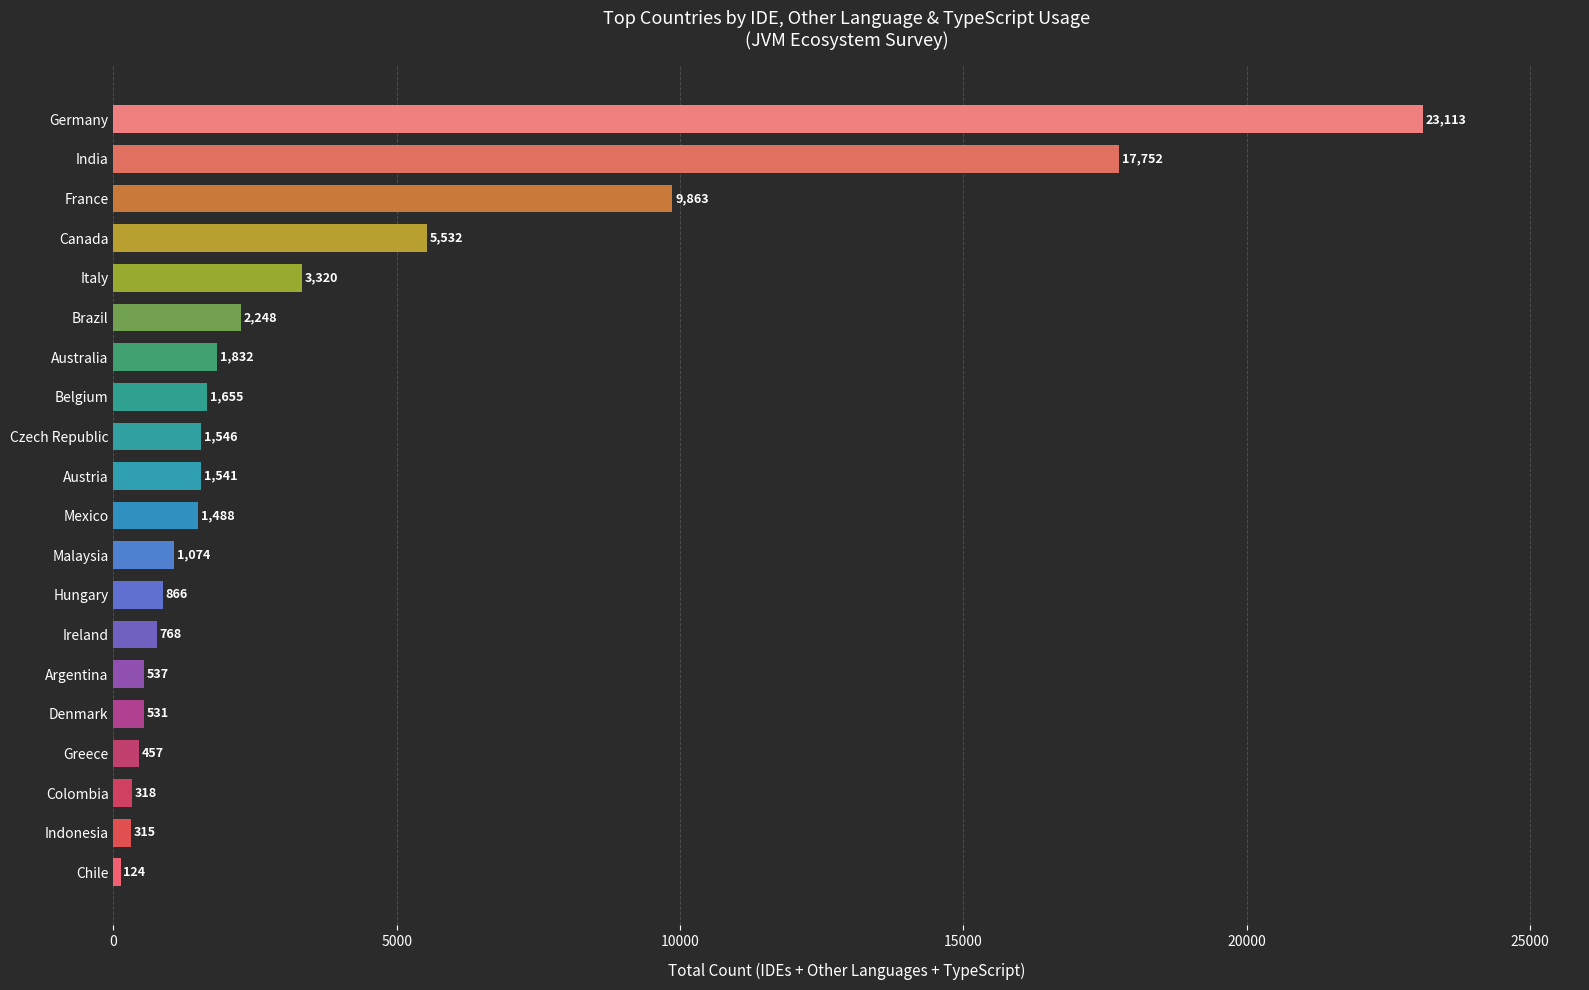

Reading top to bottom, what are all the values shown in this chart?

Germany=23113	India=17752	France=9863	Canada=5532	Italy=3320	Brazil=2248	Australia=1832	Belgium=1655	Czech Republic=1546	Austria=1541	Mexico=1488	Malaysia=1074	Hungary=866	Ireland=768	Argentina=537	Denmark=531	Greece=457	Colombia=318	Indonesia=315	Chile=124